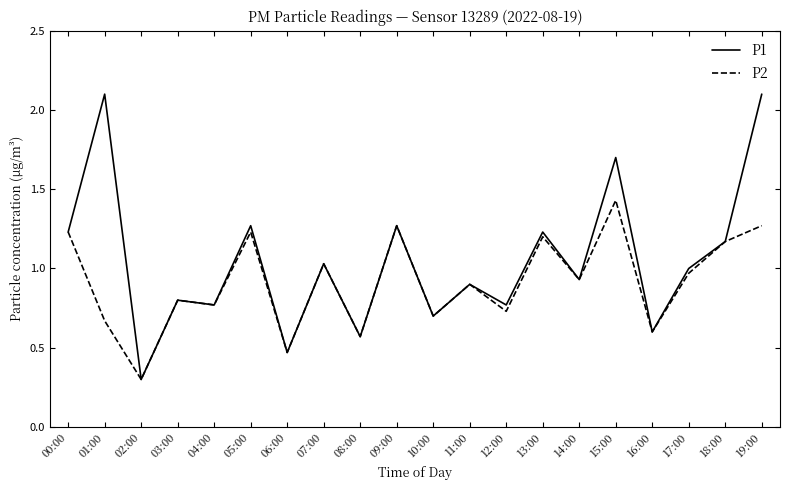

Is the value of P1 at 13:00 greater than the value of P2 at 02:00?

Yes